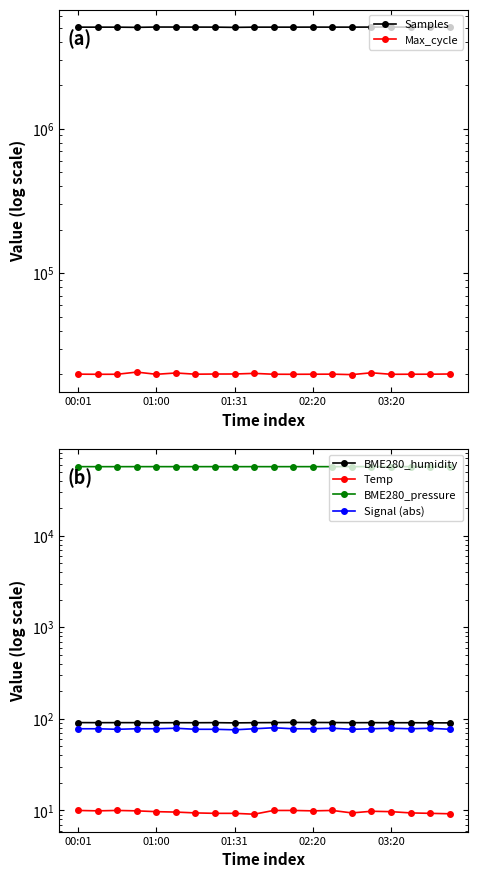

True or false: Samples has a value of 3508070.5 at 10.

False